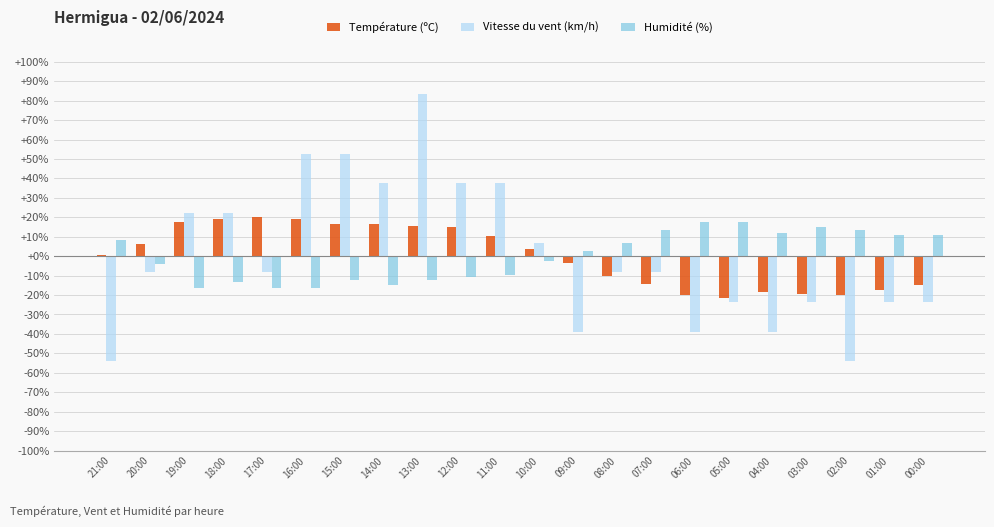

How many groups of bars are there?

22